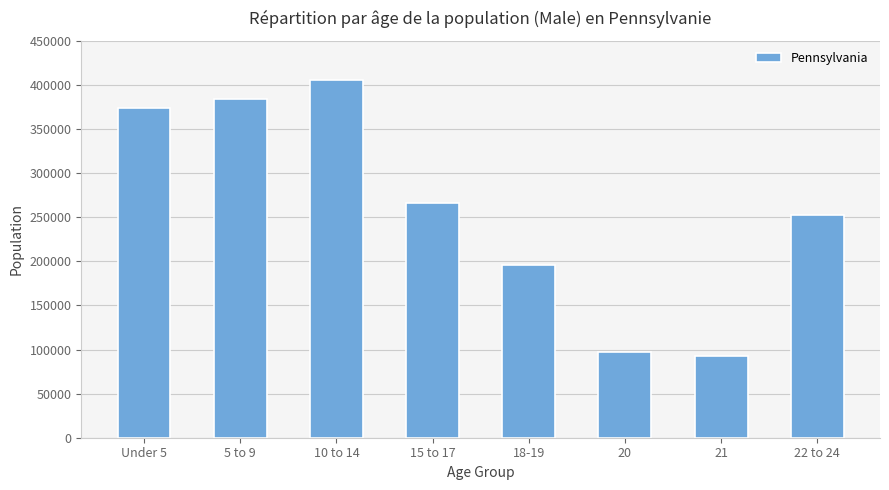

List the labels in order of value, largest first.

10 to 14, 5 to 9, Under 5, 15 to 17, 22 to 24, 18-19, 20, 21